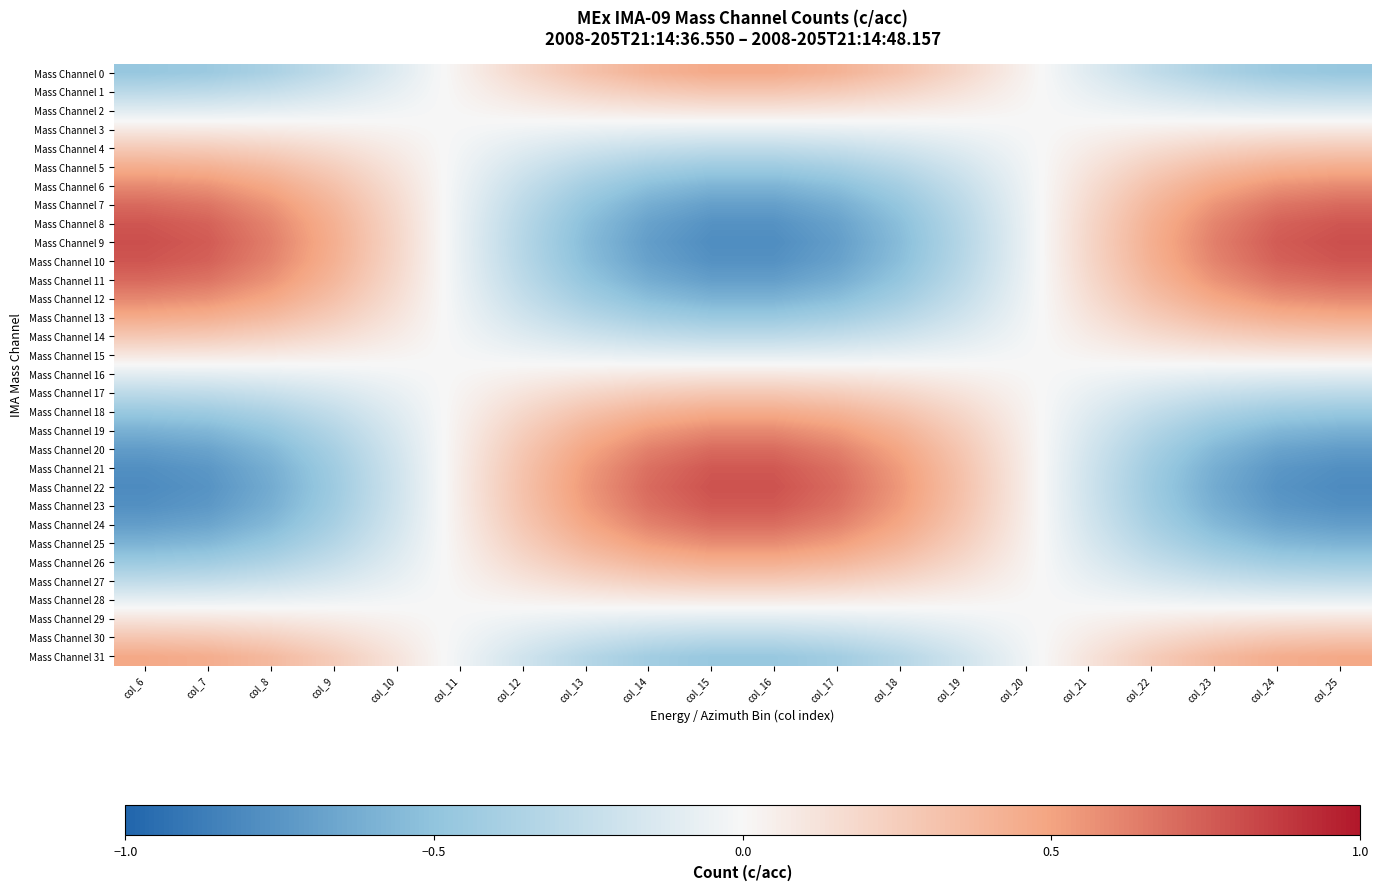

Reading left to right, extract all data points from this chart.

Mass Channel 0: col_6=-0.5	col_7=-0.4	col_8=-0.4	col_9=-0.3	col_10=-0.1	col_11=0.0	col_12=0.2	col_13=0.3	col_14=0.4	col_15=0.5	col_16=0.5	col_17=0.4	col_18=0.3	col_19=0.2	col_20=0.0	col_21=-0.1	col_22=-0.3	col_23=-0.4	col_24=-0.4	col_25=-0.5
Mass Channel 1: col_6=-0.3	col_7=-0.3	col_8=-0.2	col_9=-0.2	col_10=-0.1	col_11=0.0	col_12=0.1	col_13=0.2	col_14=0.3	col_15=0.3	col_16=0.3	col_17=0.3	col_18=0.2	col_19=0.1	col_20=0.0	col_21=-0.1	col_22=-0.2	col_23=-0.2	col_24=-0.3	col_25=-0.3
Mass Channel 2: col_6=-0.1	col_7=-0.1	col_8=-0.1	col_9=-0.1	col_10=-0.0	col_11=0.0	col_12=0.0	col_13=0.1	col_14=0.1	col_15=0.1	col_16=0.1	col_17=0.1	col_18=0.1	col_19=0.0	col_20=0.0	col_21=-0.0	col_22=-0.1	col_23=-0.1	col_24=-0.1	col_25=-0.1
Mass Channel 3: col_6=0.1	col_7=0.1	col_8=0.1	col_9=0.0	col_10=0.0	col_11=-0.0	col_12=-0.0	col_13=-0.1	col_14=-0.1	col_15=-0.1	col_16=-0.1	col_17=-0.1	col_18=-0.1	col_19=-0.0	col_20=-0.0	col_21=0.0	col_22=0.0	col_23=0.1	col_24=0.1	col_25=0.1
Mass Channel 4: col_6=0.3	col_7=0.3	col_8=0.2	col_9=0.1	col_10=0.1	col_11=-0.0	col_12=-0.1	col_13=-0.2	col_14=-0.2	col_15=-0.3	col_16=-0.3	col_17=-0.2	col_18=-0.2	col_19=-0.1	col_20=-0.0	col_21=0.1	col_22=0.1	col_23=0.2	col_24=0.3	col_25=0.3
Mass Channel 5: col_6=0.4	col_7=0.4	col_8=0.4	col_9=0.2	col_10=0.1	col_11=-0.0	col_12=-0.2	col_13=-0.3	col_14=-0.4	col_15=-0.4	col_16=-0.4	col_17=-0.4	col_18=-0.3	col_19=-0.2	col_20=-0.0	col_21=0.1	col_22=0.2	col_23=0.4	col_24=0.4	col_25=0.4
Mass Channel 6: col_6=0.6	col_7=0.6	col_8=0.5	col_9=0.3	col_10=0.1	col_11=-0.0	col_12=-0.2	col_13=-0.4	col_14=-0.5	col_15=-0.6	col_16=-0.6	col_17=-0.5	col_18=-0.4	col_19=-0.2	col_20=-0.0	col_21=0.1	col_22=0.3	col_23=0.5	col_24=0.6	col_25=0.6
Mass Channel 7: col_6=0.7	col_7=0.7	col_8=0.6	col_9=0.4	col_10=0.2	col_11=-0.1	col_12=-0.3	col_13=-0.5	col_14=-0.6	col_15=-0.7	col_16=-0.7	col_17=-0.6	col_18=-0.5	col_19=-0.3	col_20=-0.1	col_21=0.2	col_22=0.4	col_23=0.6	col_24=0.7	col_25=0.7
Mass Channel 8: col_6=0.8	col_7=0.7	col_8=0.6	col_9=0.4	col_10=0.2	col_11=-0.1	col_12=-0.3	col_13=-0.5	col_14=-0.7	col_15=-0.8	col_16=-0.8	col_17=-0.7	col_18=-0.5	col_19=-0.3	col_20=-0.1	col_21=0.2	col_22=0.4	col_23=0.6	col_24=0.7	col_25=0.8
Mass Channel 9: col_6=0.8	col_7=0.8	col_8=0.6	col_9=0.4	col_10=0.2	col_11=-0.1	col_12=-0.3	col_13=-0.5	col_14=-0.7	col_15=-0.8	col_16=-0.8	col_17=-0.7	col_18=-0.5	col_19=-0.3	col_20=-0.1	col_21=0.2	col_22=0.4	col_23=0.6	col_24=0.8	col_25=0.8
Mass Channel 10: col_6=0.8	col_7=0.7	col_8=0.6	col_9=0.4	col_10=0.2	col_11=-0.1	col_12=-0.3	col_13=-0.5	col_14=-0.7	col_15=-0.8	col_16=-0.8	col_17=-0.7	col_18=-0.5	col_19=-0.3	col_20=-0.1	col_21=0.2	col_22=0.4	col_23=0.6	col_24=0.7	col_25=0.8
Mass Channel 11: col_6=0.7	col_7=0.7	col_8=0.6	col_9=0.4	col_10=0.2	col_11=-0.1	col_12=-0.3	col_13=-0.5	col_14=-0.6	col_15=-0.7	col_16=-0.7	col_17=-0.6	col_18=-0.5	col_19=-0.3	col_20=-0.1	col_21=0.2	col_22=0.4	col_23=0.6	col_24=0.7	col_25=0.7
Mass Channel 12: col_6=0.6	col_7=0.6	col_8=0.5	col_9=0.3	col_10=0.1	col_11=-0.0	col_12=-0.2	col_13=-0.4	col_14=-0.5	col_15=-0.6	col_16=-0.6	col_17=-0.5	col_18=-0.4	col_19=-0.2	col_20=-0.0	col_21=0.1	col_22=0.3	col_23=0.5	col_24=0.6	col_25=0.6
Mass Channel 13: col_6=0.5	col_7=0.4	col_8=0.4	col_9=0.2	col_10=0.1	col_11=-0.0	col_12=-0.2	col_13=-0.3	col_14=-0.4	col_15=-0.5	col_16=-0.5	col_17=-0.4	col_18=-0.3	col_19=-0.2	col_20=-0.0	col_21=0.1	col_22=0.2	col_23=0.4	col_24=0.4	col_25=0.5
Mass Channel 14: col_6=0.3	col_7=0.3	col_8=0.2	col_9=0.2	col_10=0.1	col_11=-0.0	col_12=-0.1	col_13=-0.2	col_14=-0.3	col_15=-0.3	col_16=-0.3	col_17=-0.3	col_18=-0.2	col_19=-0.1	col_20=-0.0	col_21=0.1	col_22=0.2	col_23=0.2	col_24=0.3	col_25=0.3
Mass Channel 15: col_6=0.1	col_7=0.1	col_8=0.1	col_9=0.1	col_10=0.0	col_11=-0.0	col_12=-0.0	col_13=-0.1	col_14=-0.1	col_15=-0.1	col_16=-0.1	col_17=-0.1	col_18=-0.1	col_19=-0.0	col_20=-0.0	col_21=0.0	col_22=0.1	col_23=0.1	col_24=0.1	col_25=0.1
Mass Channel 16: col_6=-0.1	col_7=-0.1	col_8=-0.1	col_9=-0.1	col_10=-0.0	col_11=0.0	col_12=0.0	col_13=0.1	col_14=0.1	col_15=0.1	col_16=0.1	col_17=0.1	col_18=0.1	col_19=0.0	col_20=0.0	col_21=-0.0	col_22=-0.1	col_23=-0.1	col_24=-0.1	col_25=-0.1
Mass Channel 17: col_6=-0.3	col_7=-0.3	col_8=-0.2	col_9=-0.2	col_10=-0.1	col_11=0.0	col_12=0.1	col_13=0.2	col_14=0.3	col_15=0.3	col_16=0.3	col_17=0.3	col_18=0.2	col_19=0.1	col_20=0.0	col_21=-0.1	col_22=-0.2	col_23=-0.2	col_24=-0.3	col_25=-0.3
Mass Channel 18: col_6=-0.5	col_7=-0.4	col_8=-0.4	col_9=-0.2	col_10=-0.1	col_11=0.0	col_12=0.2	col_13=0.3	col_14=0.4	col_15=0.5	col_16=0.5	col_17=0.4	col_18=0.3	col_19=0.2	col_20=0.0	col_21=-0.1	col_22=-0.2	col_23=-0.4	col_24=-0.4	col_25=-0.5
Mass Channel 19: col_6=-0.6	col_7=-0.6	col_8=-0.5	col_9=-0.3	col_10=-0.1	col_11=0.0	col_12=0.2	col_13=0.4	col_14=0.5	col_15=0.6	col_16=0.6	col_17=0.5	col_18=0.4	col_19=0.2	col_20=0.0	col_21=-0.1	col_22=-0.3	col_23=-0.5	col_24=-0.6	col_25=-0.6
Mass Channel 20: col_6=-0.7	col_7=-0.7	col_8=-0.6	col_9=-0.4	col_10=-0.2	col_11=0.1	col_12=0.3	col_13=0.5	col_14=0.6	col_15=0.7	col_16=0.7	col_17=0.6	col_18=0.5	col_19=0.3	col_20=0.1	col_21=-0.2	col_22=-0.4	col_23=-0.6	col_24=-0.7	col_25=-0.7
Mass Channel 21: col_6=-0.8	col_7=-0.7	col_8=-0.6	col_9=-0.4	col_10=-0.2	col_11=0.1	col_12=0.3	col_13=0.5	col_14=0.7	col_15=0.8	col_16=0.8	col_17=0.7	col_18=0.5	col_19=0.3	col_20=0.1	col_21=-0.2	col_22=-0.4	col_23=-0.6	col_24=-0.7	col_25=-0.8
Mass Channel 22: col_6=-0.8	col_7=-0.8	col_8=-0.6	col_9=-0.4	col_10=-0.2	col_11=0.1	col_12=0.3	col_13=0.5	col_14=0.7	col_15=0.8	col_16=0.8	col_17=0.7	col_18=0.5	col_19=0.3	col_20=0.1	col_21=-0.2	col_22=-0.4	col_23=-0.6	col_24=-0.8	col_25=-0.8
Mass Channel 23: col_6=-0.8	col_7=-0.7	col_8=-0.6	col_9=-0.4	col_10=-0.2	col_11=0.1	col_12=0.3	col_13=0.5	col_14=0.7	col_15=0.8	col_16=0.8	col_17=0.7	col_18=0.5	col_19=0.3	col_20=0.1	col_21=-0.2	col_22=-0.4	col_23=-0.6	col_24=-0.7	col_25=-0.8
Mass Channel 24: col_6=-0.7	col_7=-0.7	col_8=-0.6	col_9=-0.4	col_10=-0.2	col_11=0.1	col_12=0.3	col_13=0.5	col_14=0.6	col_15=0.7	col_16=0.7	col_17=0.6	col_18=0.5	col_19=0.3	col_20=0.1	col_21=-0.2	col_22=-0.4	col_23=-0.6	col_24=-0.7	col_25=-0.7
Mass Channel 25: col_6=-0.6	col_7=-0.6	col_8=-0.5	col_9=-0.3	col_10=-0.1	col_11=0.0	col_12=0.2	col_13=0.4	col_14=0.5	col_15=0.6	col_16=0.6	col_17=0.5	col_18=0.4	col_19=0.2	col_20=0.0	col_21=-0.1	col_22=-0.3	col_23=-0.5	col_24=-0.6	col_25=-0.6
Mass Channel 26: col_6=-0.4	col_7=-0.4	col_8=-0.4	col_9=-0.2	col_10=-0.1	col_11=0.0	col_12=0.2	col_13=0.3	col_14=0.4	col_15=0.4	col_16=0.4	col_17=0.4	col_18=0.3	col_19=0.2	col_20=0.0	col_21=-0.1	col_22=-0.2	col_23=-0.4	col_24=-0.4	col_25=-0.4
Mass Channel 27: col_6=-0.3	col_7=-0.3	col_8=-0.2	col_9=-0.1	col_10=-0.1	col_11=0.0	col_12=0.1	col_13=0.2	col_14=0.2	col_15=0.3	col_16=0.3	col_17=0.2	col_18=0.2	col_19=0.1	col_20=0.0	col_21=-0.1	col_22=-0.1	col_23=-0.2	col_24=-0.3	col_25=-0.3
Mass Channel 28: col_6=-0.1	col_7=-0.1	col_8=-0.1	col_9=-0.0	col_10=-0.0	col_11=0.0	col_12=0.0	col_13=0.1	col_14=0.1	col_15=0.1	col_16=0.1	col_17=0.1	col_18=0.1	col_19=0.0	col_20=0.0	col_21=-0.0	col_22=-0.0	col_23=-0.1	col_24=-0.1	col_25=-0.1
Mass Channel 29: col_6=0.1	col_7=0.1	col_8=0.1	col_9=0.1	col_10=0.0	col_11=-0.0	col_12=-0.0	col_13=-0.1	col_14=-0.1	col_15=-0.1	col_16=-0.1	col_17=-0.1	col_18=-0.1	col_19=-0.0	col_20=-0.0	col_21=0.0	col_22=0.1	col_23=0.1	col_24=0.1	col_25=0.1
Mass Channel 30: col_6=0.3	col_7=0.3	col_8=0.2	col_9=0.2	col_10=0.1	col_11=-0.0	col_12=-0.1	col_13=-0.2	col_14=-0.3	col_15=-0.3	col_16=-0.3	col_17=-0.3	col_18=-0.2	col_19=-0.1	col_20=-0.0	col_21=0.1	col_22=0.2	col_23=0.2	col_24=0.3	col_25=0.3
Mass Channel 31: col_6=0.5	col_7=0.4	col_8=0.4	col_9=0.3	col_10=0.1	col_11=-0.0	col_12=-0.2	col_13=-0.3	col_14=-0.4	col_15=-0.5	col_16=-0.5	col_17=-0.4	col_18=-0.3	col_19=-0.2	col_20=-0.0	col_21=0.1	col_22=0.3	col_23=0.4	col_24=0.4	col_25=0.5